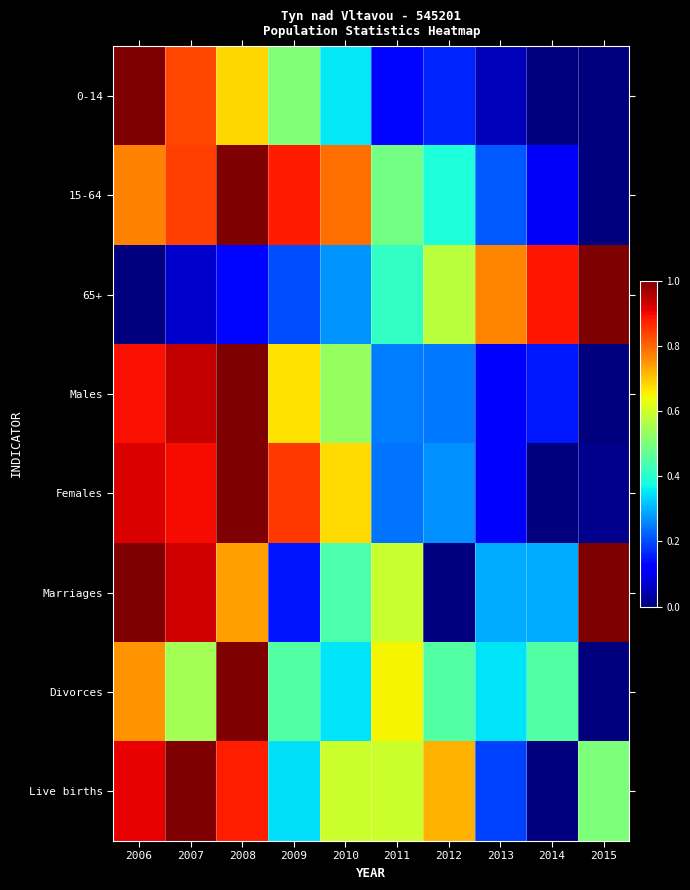

What is the spread (max minus min) of values at 2012?

0.7